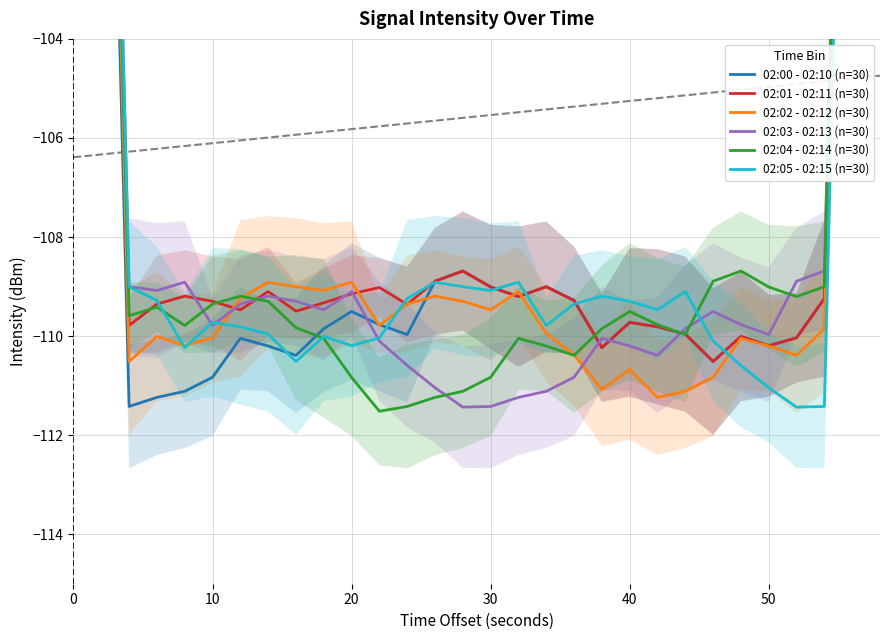

What are all the series names shown in the legend?

02:00 - 02:10 (n=30), 02:01 - 02:11 (n=30), 02:02 - 02:12 (n=30), 02:03 - 02:13 (n=30), 02:04 - 02:14 (n=30), 02:05 - 02:15 (n=30)